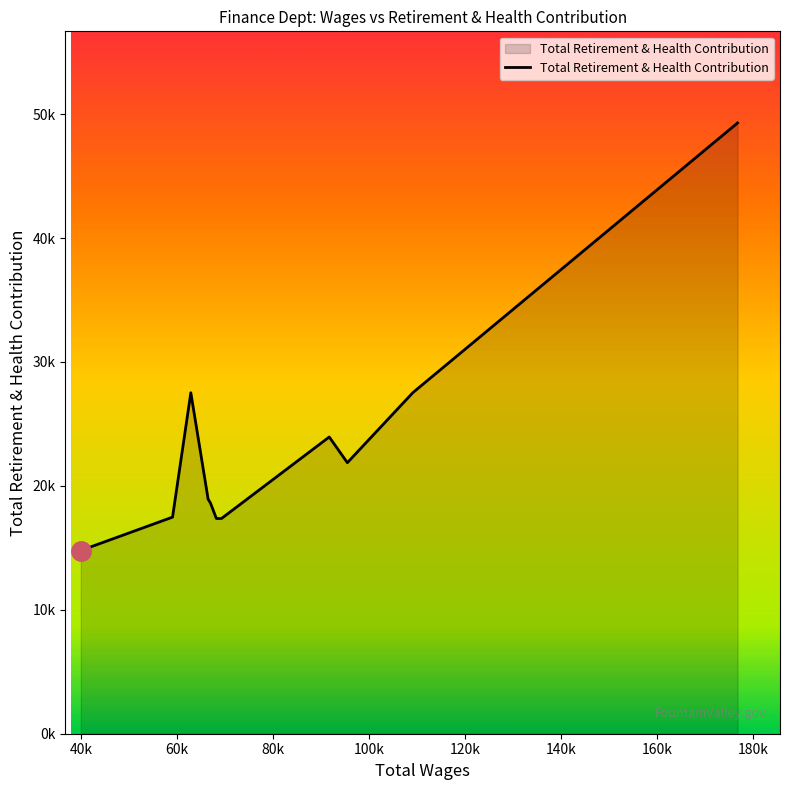

Does the chart have visible grid lines?

No